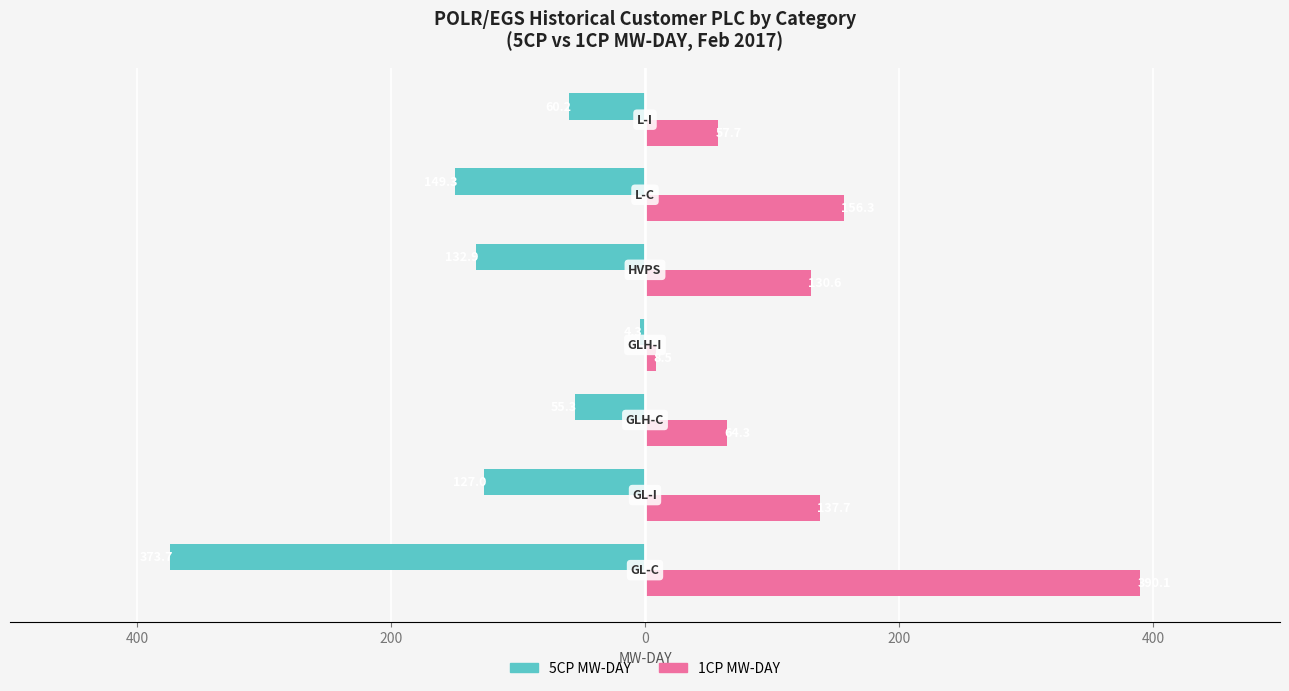

What are all the series names shown in the legend?

5CP MW-DAY, 1CP MW-DAY